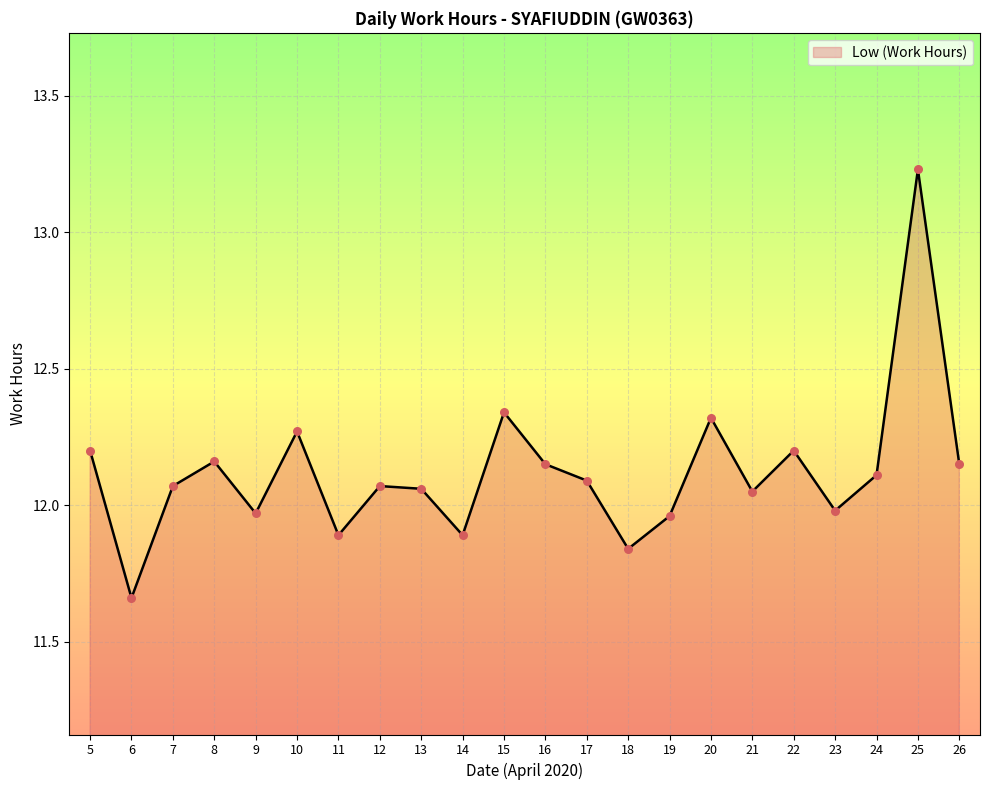

What is the ratio of the value at 13 to the value at 5?

1.0